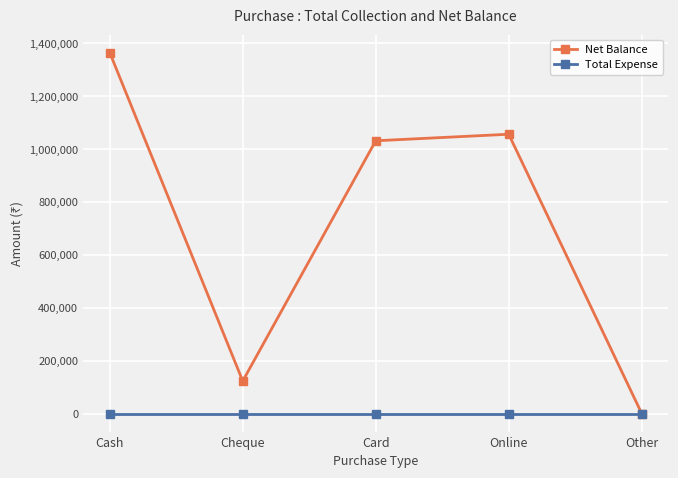

What is the label of the 4th point from the left?

Online